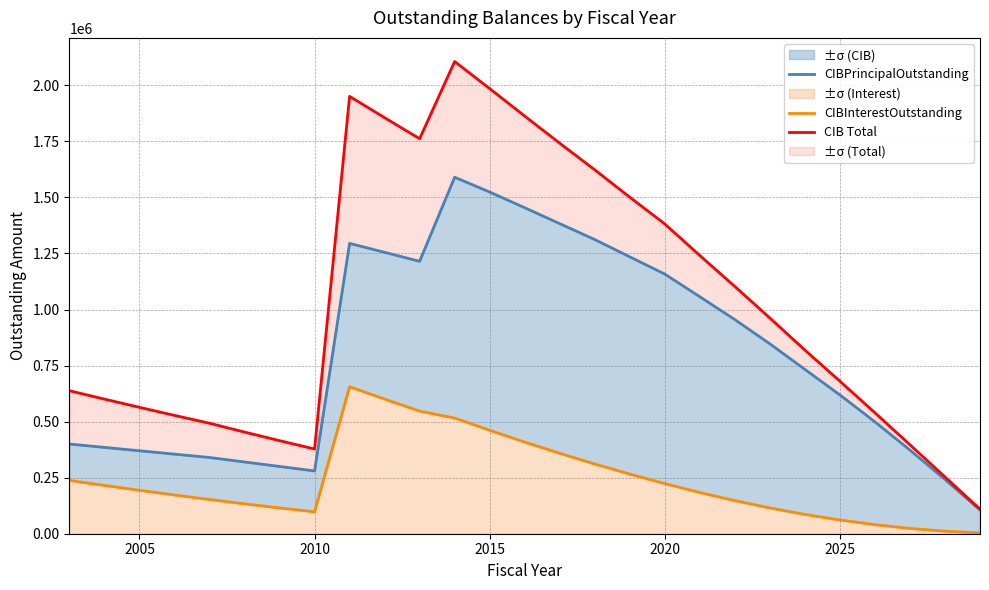

How many data points in CIBInterestOutstanding are less than 183893?

13